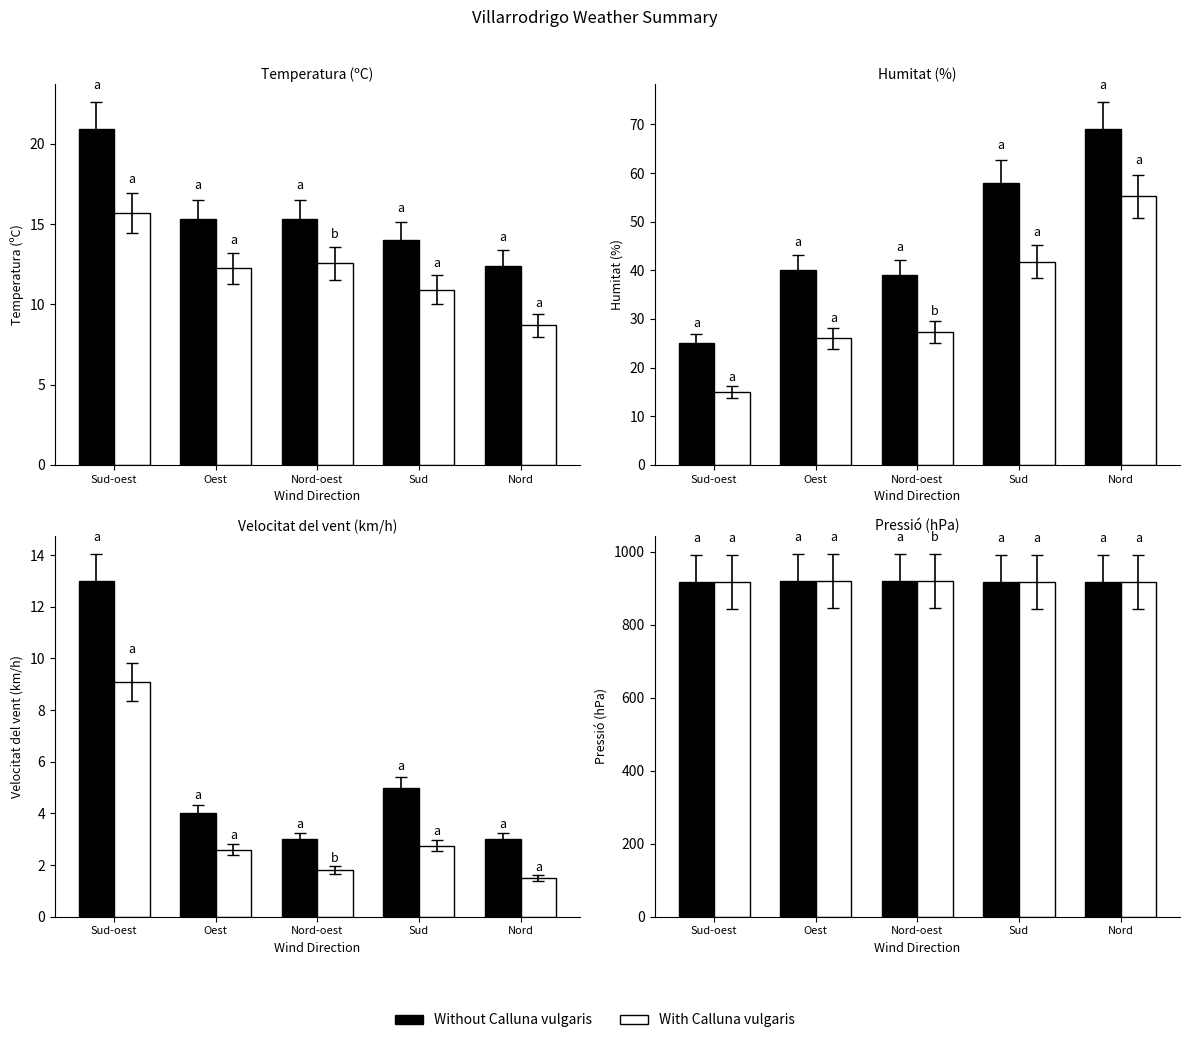

Are the bars grouped side by side (vs. stacked)?

Yes